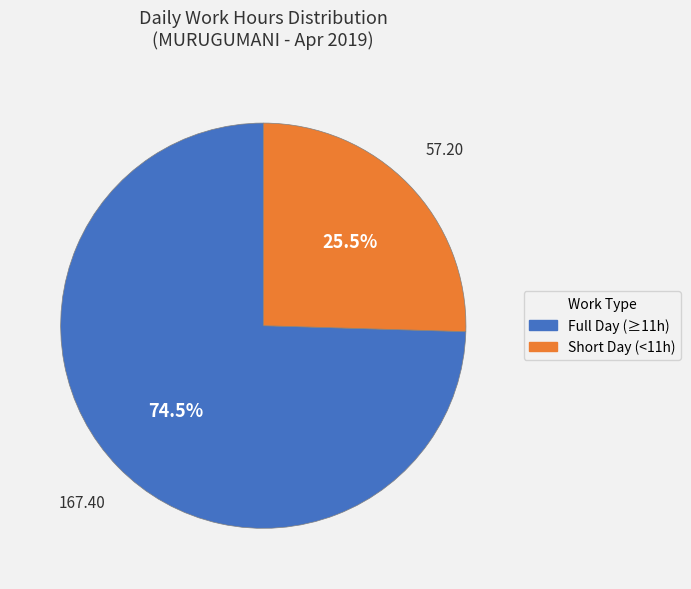

Does any single category account for the majority?

Yes